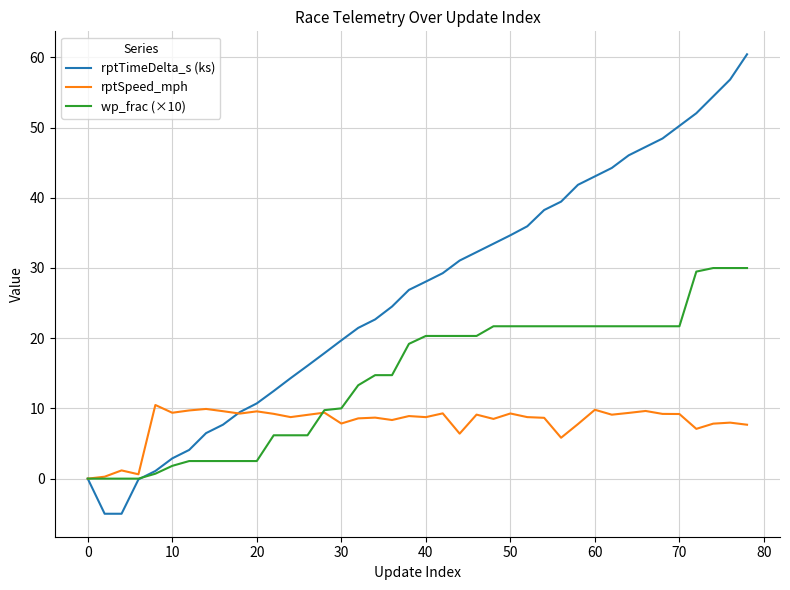

Which series has the largest total across all categories?

rptTimeDelta_s (ks)